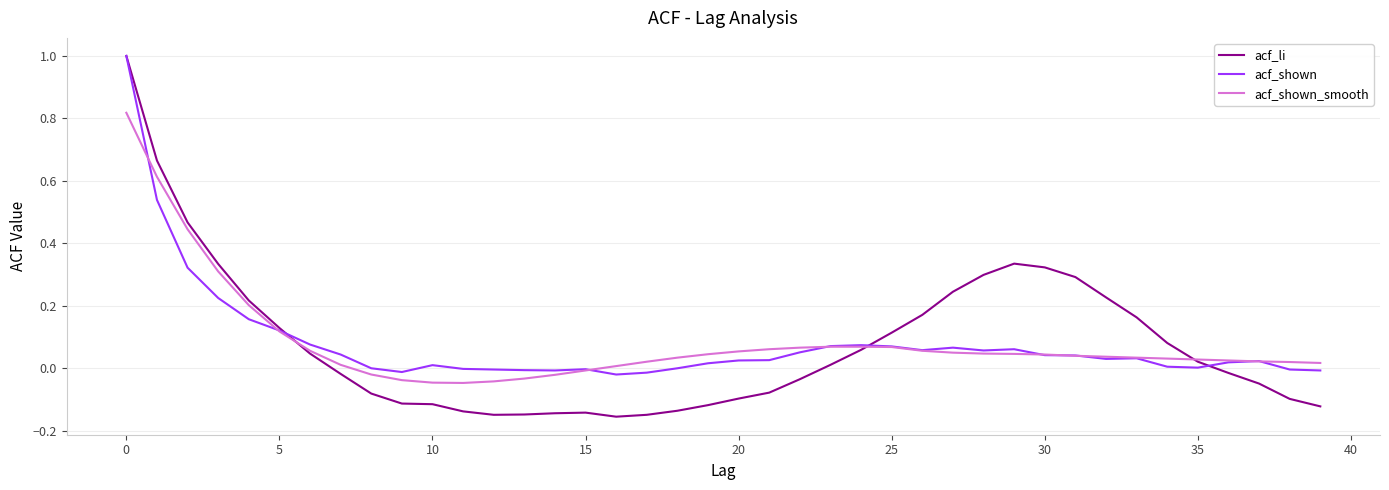

Which series has the widest spread of values?

acf_li